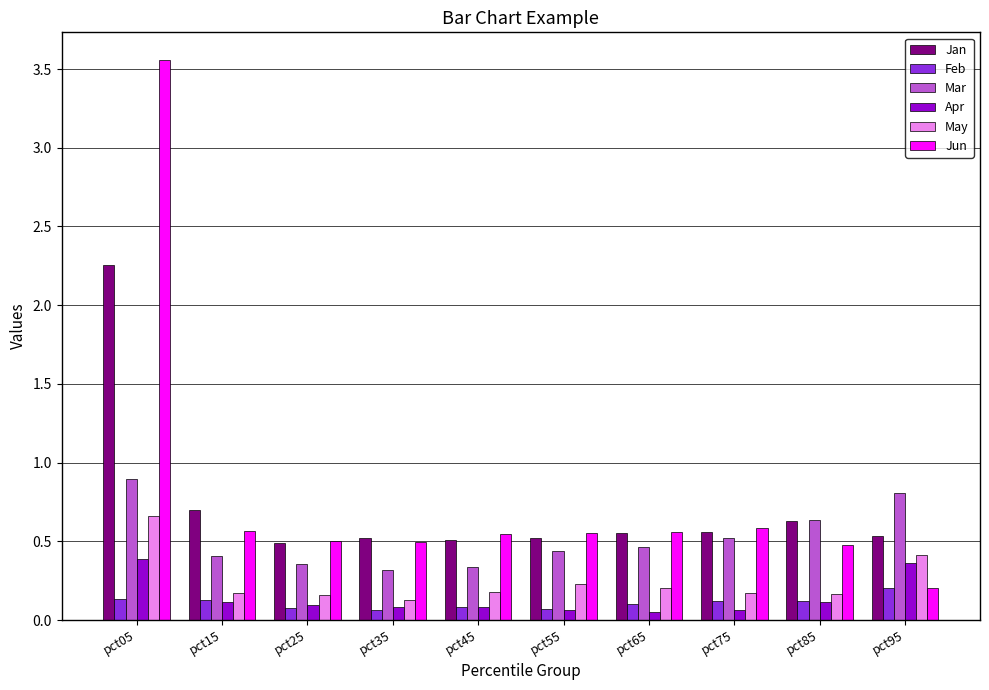

Which category has the highest value in the Jun series?

pct05